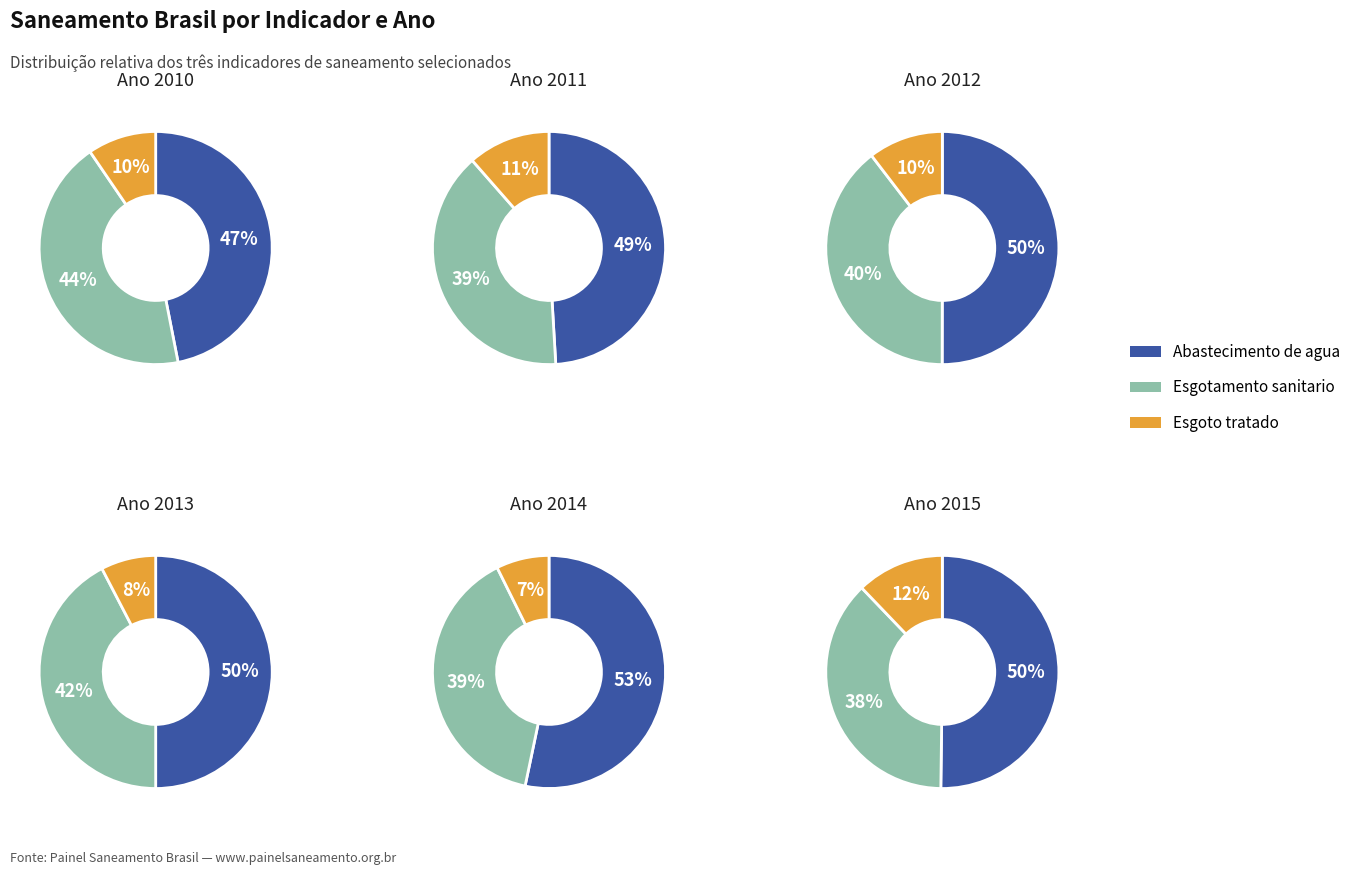

Rank the series by their average value, from lowest to highest.

Razao esgoto tratado, Parcela da populacao com esgotamento sanitario, Parcela da populacao com abastecimento de agua